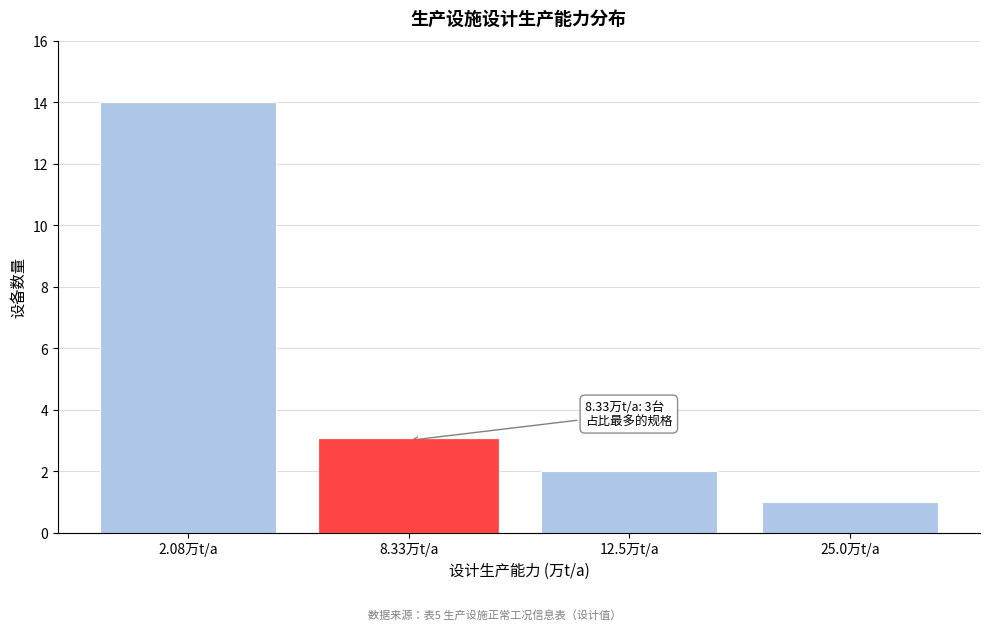

Reading left to right, what are all the values shown in this chart?

2.08万t/a=14	8.33万t/a=3	12.5万t/a=2	25.0万t/a=1